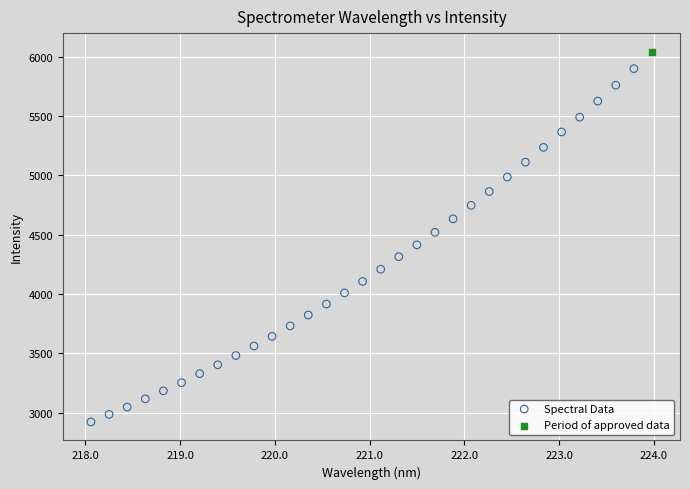

What are all the series names shown in the legend?

Spectral Data, Period of approved data